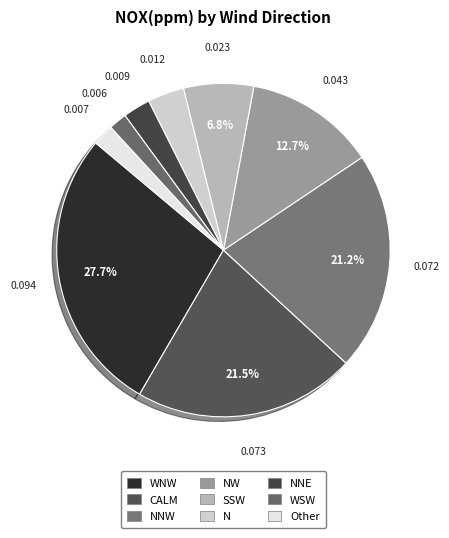

How many slices are in this pie chart?

9